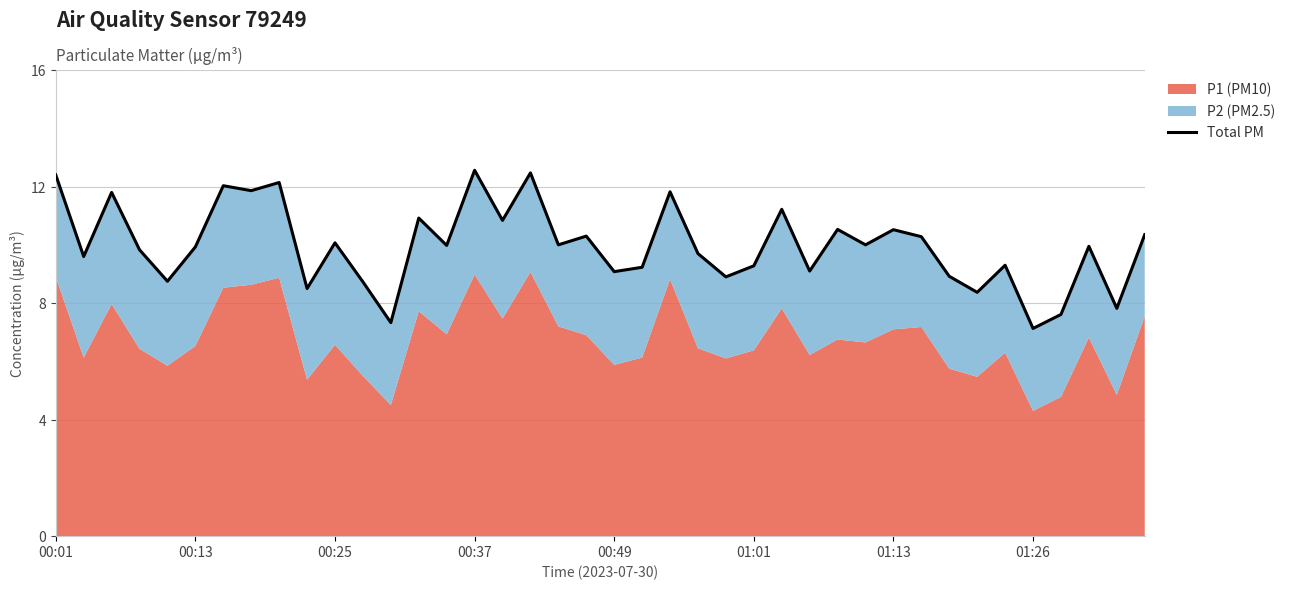

Rank the categories by value from lowest to highest.

35, 12, 36, 38, 33, 9, 11, 00:49, 24, 32, 20, 27, 21, 25, 34, 00:13, 23, 00:37, 01:01, 37, 14, 18, 29, 10, 31, 19, 39, 30, 28, 16, 13, 26, 00:25, 22, 01:26, 01:13, 8, 00:01, 17, 15